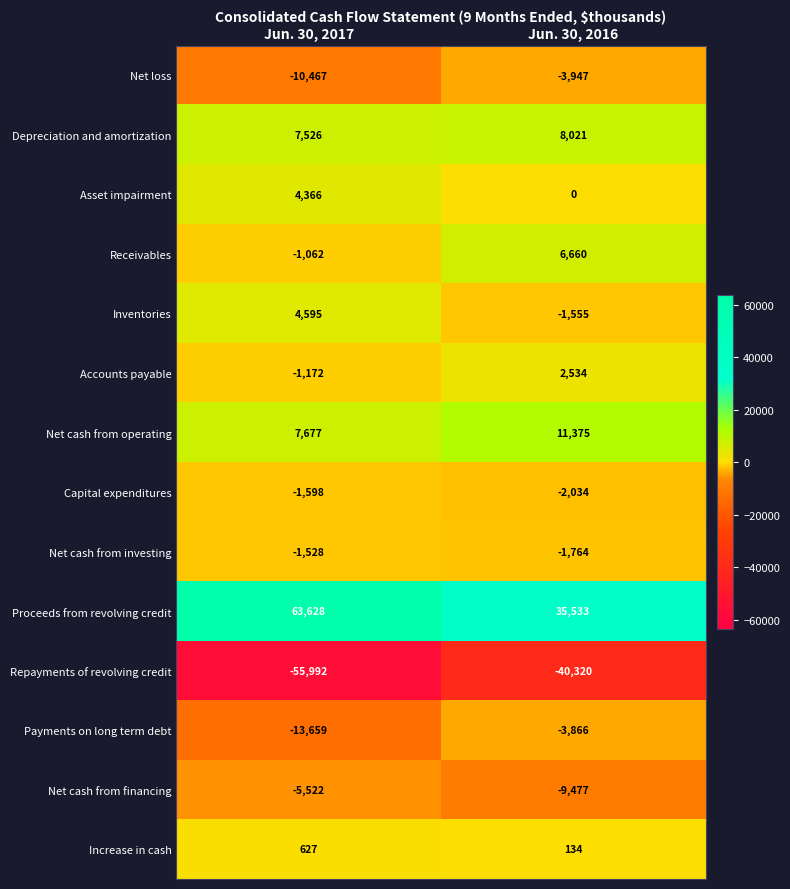

Reading left to right, what are all the values shown in this chart?

Net loss: Jun. 30, 2017=-10467	Jun. 30, 2016=-3947
Depreciation and amortization: Jun. 30, 2017=7526	Jun. 30, 2016=8021
Asset impairment: Jun. 30, 2017=4366	Jun. 30, 2016=0
Receivables: Jun. 30, 2017=-1062	Jun. 30, 2016=6660
Inventories: Jun. 30, 2017=4595	Jun. 30, 2016=-1555
Accounts payable: Jun. 30, 2017=-1172	Jun. 30, 2016=2534
Net cash from operating: Jun. 30, 2017=7677	Jun. 30, 2016=11375
Capital expenditures: Jun. 30, 2017=-1598	Jun. 30, 2016=-2034
Net cash from investing: Jun. 30, 2017=-1528	Jun. 30, 2016=-1764
Proceeds from revolving credit: Jun. 30, 2017=63628	Jun. 30, 2016=35533
Repayments of revolving credit: Jun. 30, 2017=-55992	Jun. 30, 2016=-40320
Payments on long term debt: Jun. 30, 2017=-13659	Jun. 30, 2016=-3866
Net cash from financing: Jun. 30, 2017=-5522	Jun. 30, 2016=-9477
Increase in cash: Jun. 30, 2017=627	Jun. 30, 2016=134